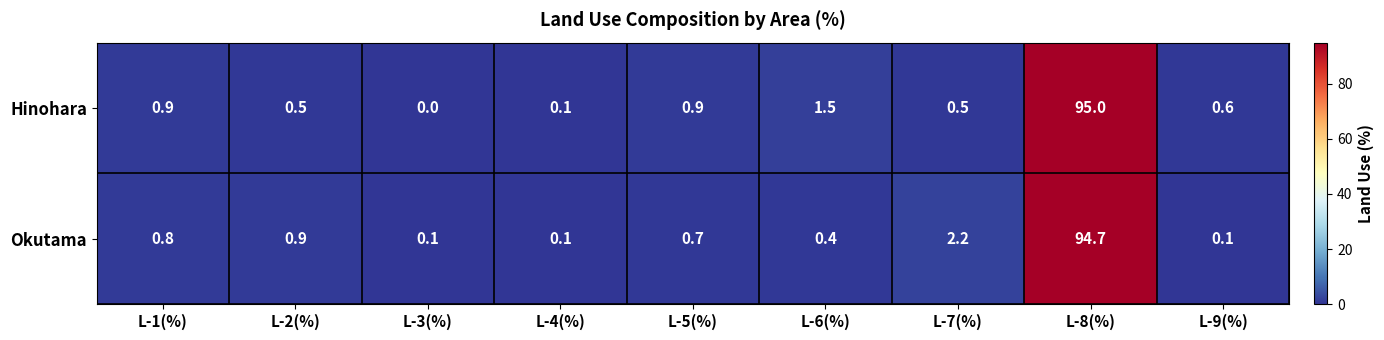

Rank the series by their maximum value, from highest to lowest.

Hinohara, Okutama